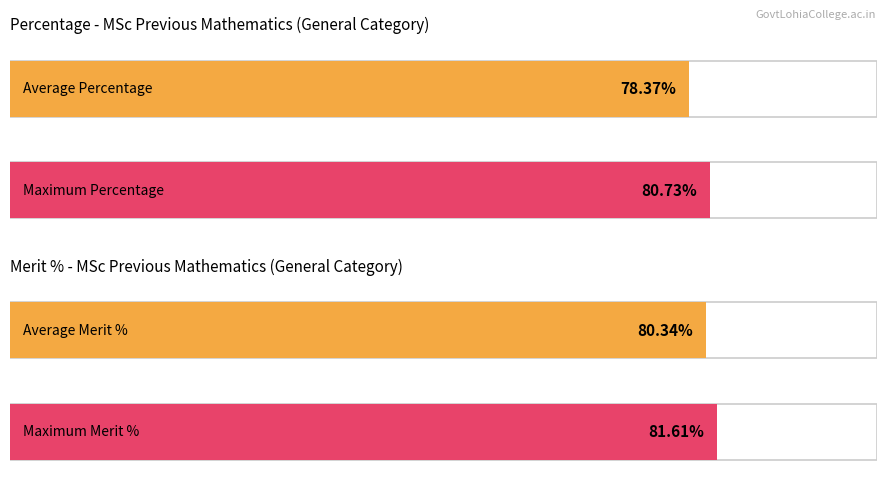

Which series has the widest spread of values?

Percentage